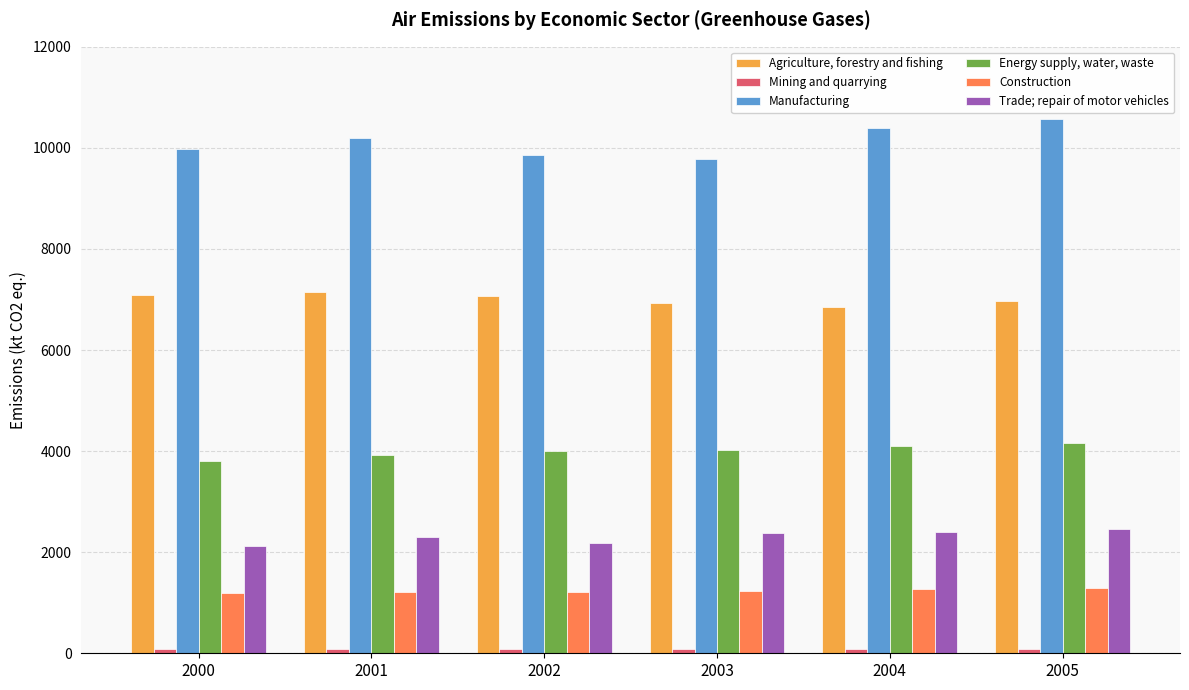

What is the sum of all Manufacturing values?

60762.0